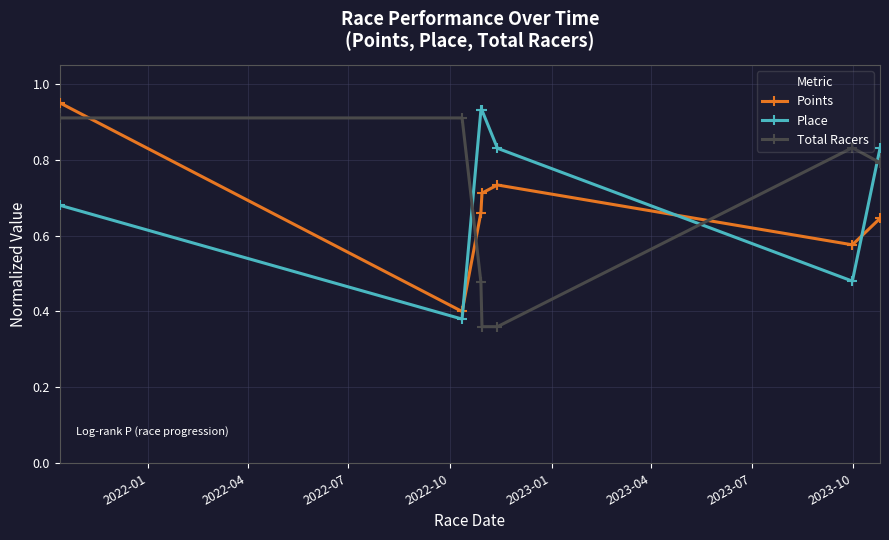

True or false: Total Racers and Place cross at least once.

True